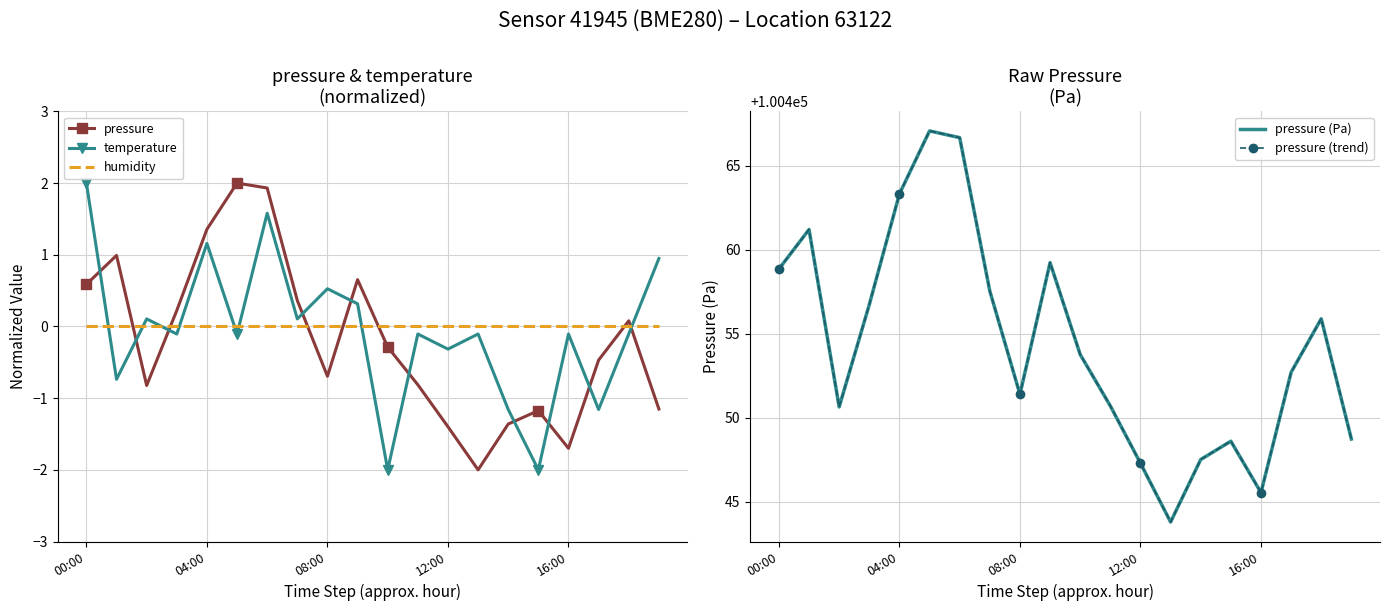

How many lines are shown in the chart?

5